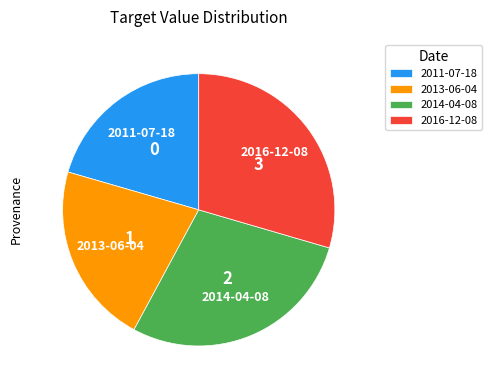

Does any single category account for the majority?

No